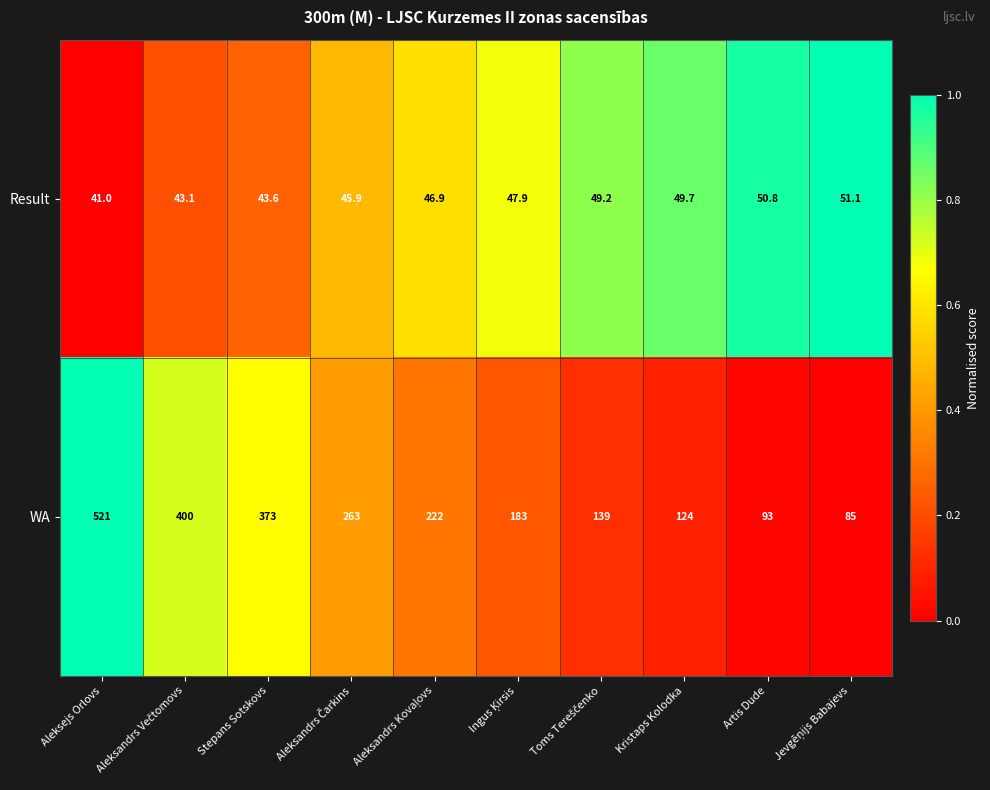

What is the difference between the second highest and minimum values in the WA series?

315.0